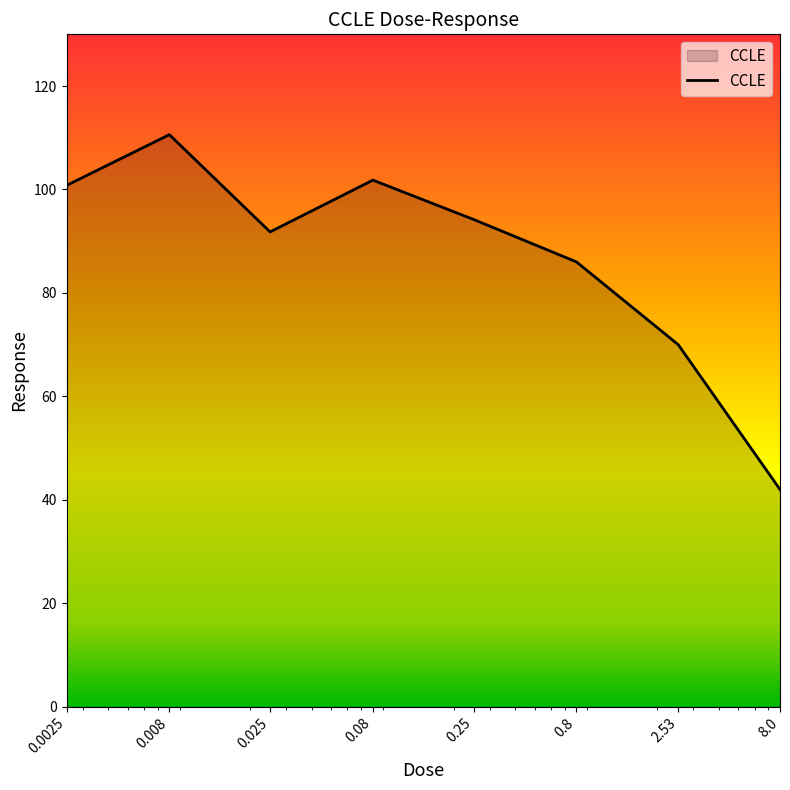

What is the greatest value displayed?

110.6